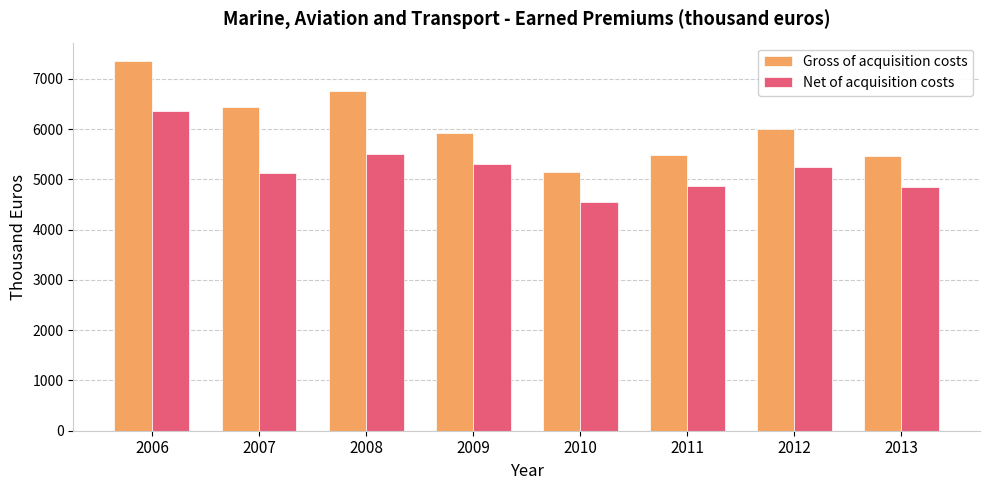

The value of Net of acquisition costs at 2012 is 5245.7. True or false?

True